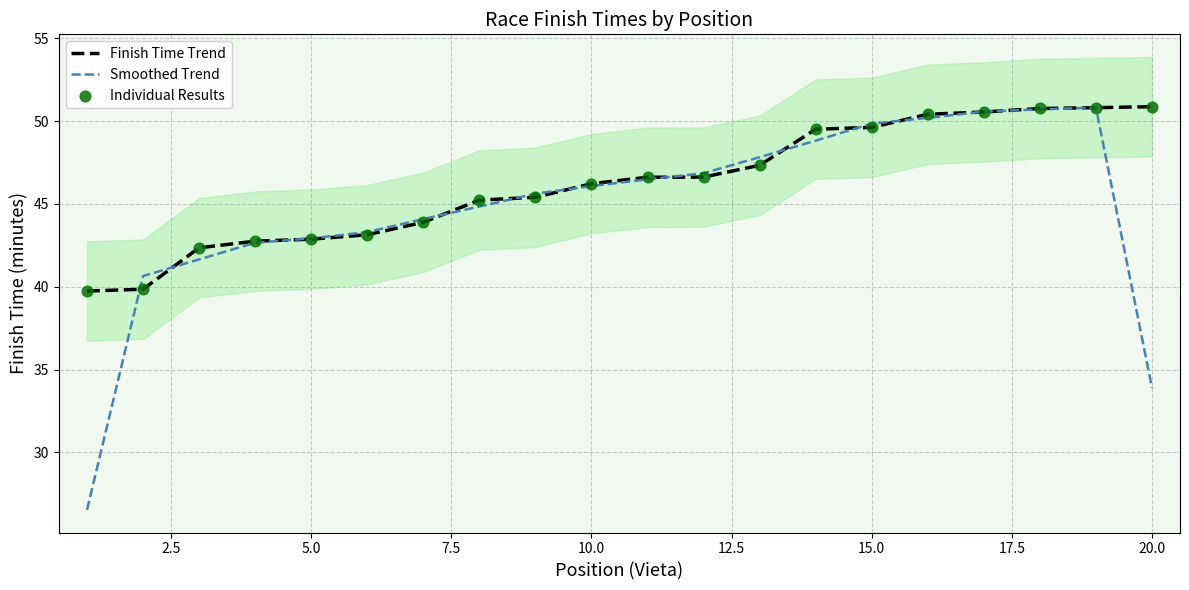

What are all the series names shown in the legend?

Finish Time Trend, Smoothed Trend, Individual Results